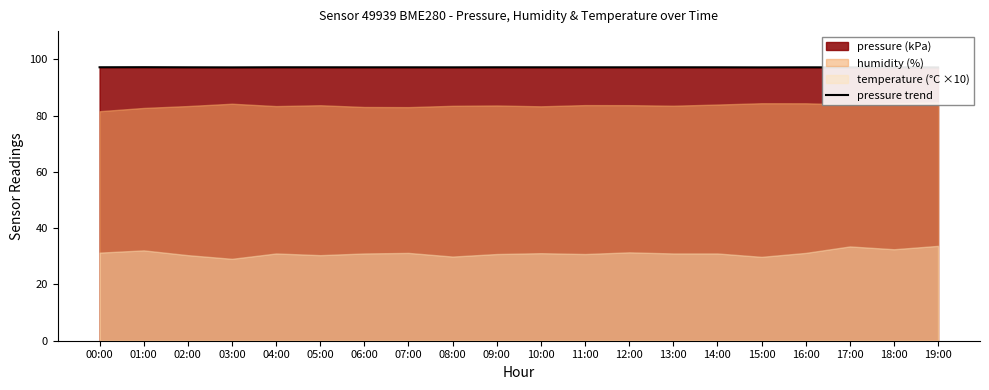

What is the sum of all values?

1942.7